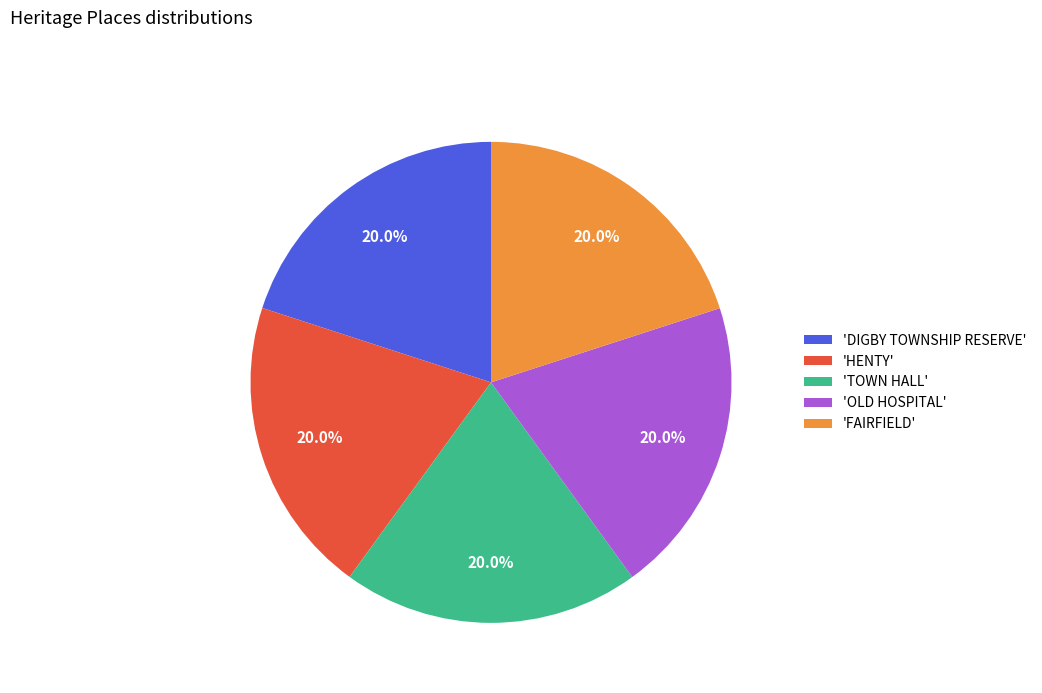

What is the ratio of the value at 'DIGBY TOWNSHIP RESERVE' to the value at 'TOWN HALL'?

1.0